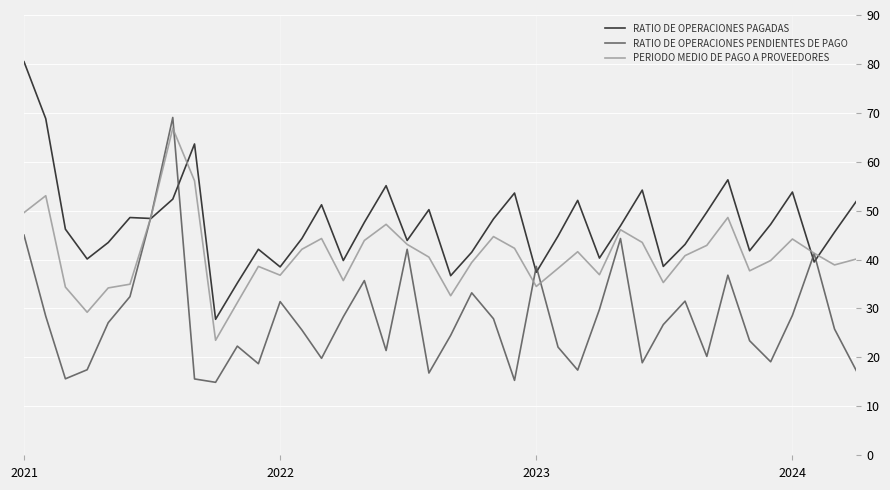

Which series has the largest total across all categories?

RATIO DE OPERACIONES PAGADAS